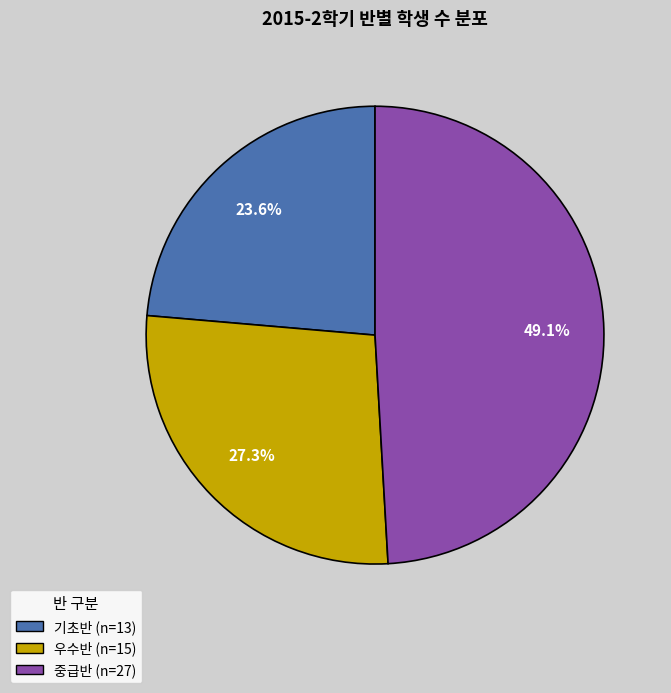

How many slices are in this pie chart?

3